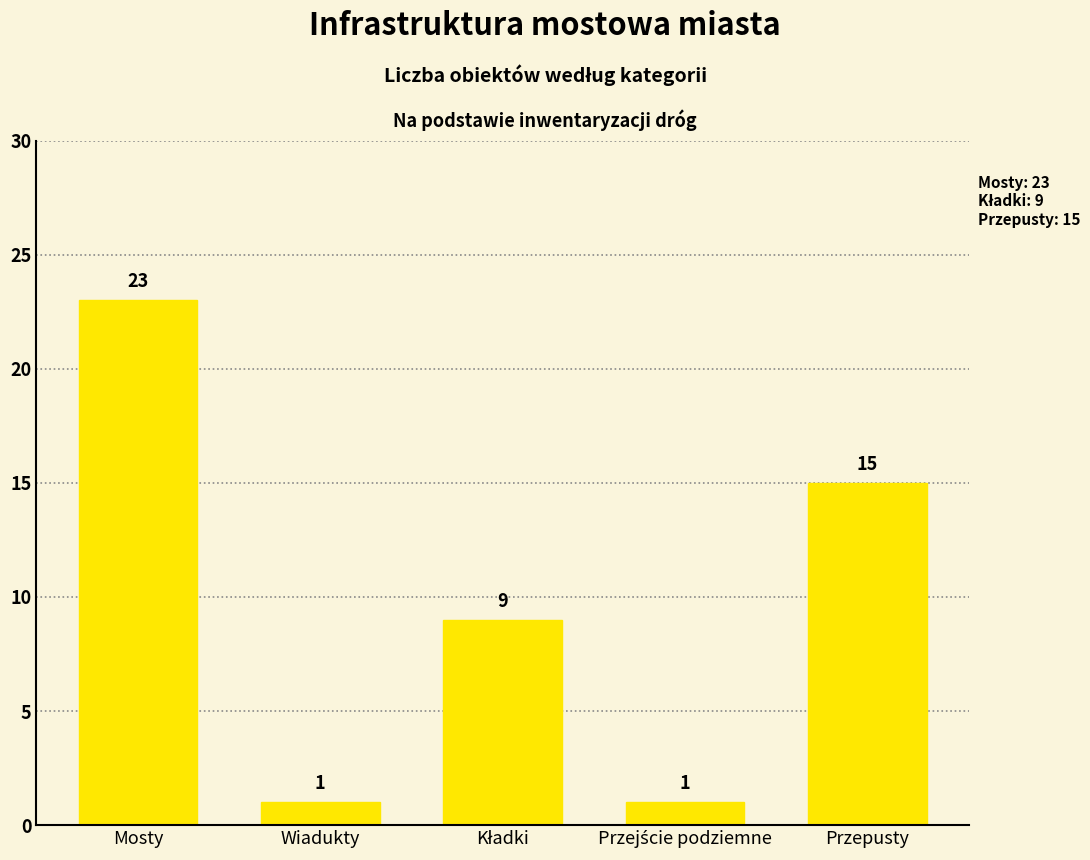

How many distinct data groups are displayed?

1